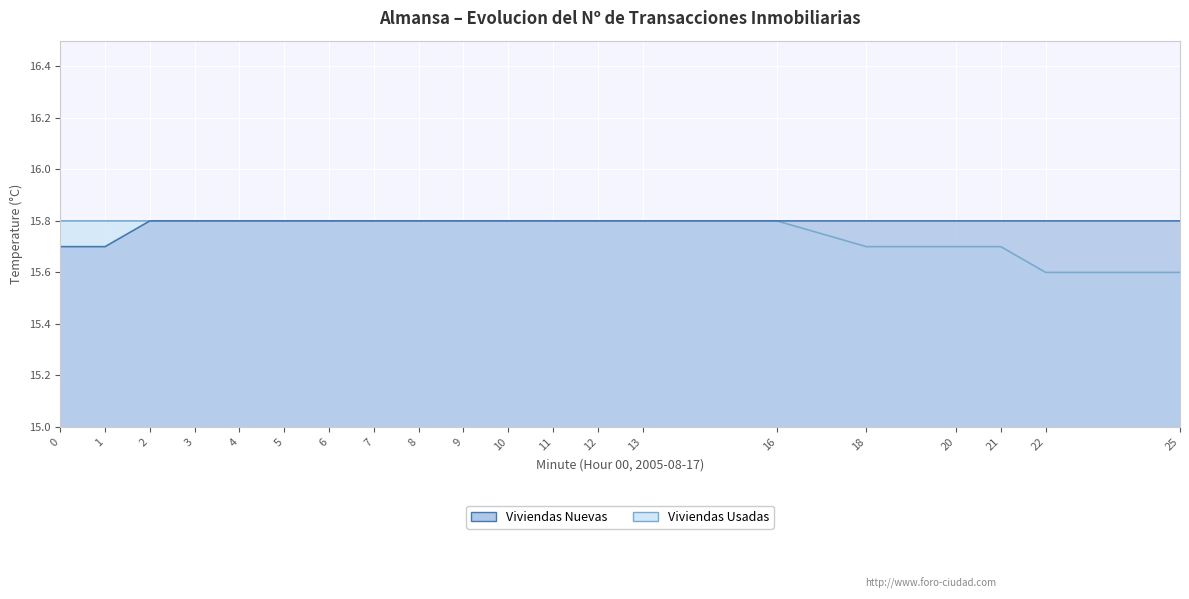

Reading left to right, what are all the values shown in this chart?

Viviendas Nuevas: 15.7	15.7	15.8	15.8	15.8	15.8	15.8	15.8	15.8	15.8	15.8	15.8	15.8	15.8	15.8	15.8	15.8	15.8	15.8	15.8
Viviendas Usadas: 15.8	15.8	15.8	15.8	15.8	15.8	15.8	15.8	15.8	15.8	15.8	15.8	15.8	15.8	15.8	15.7	15.7	15.7	15.6	15.6